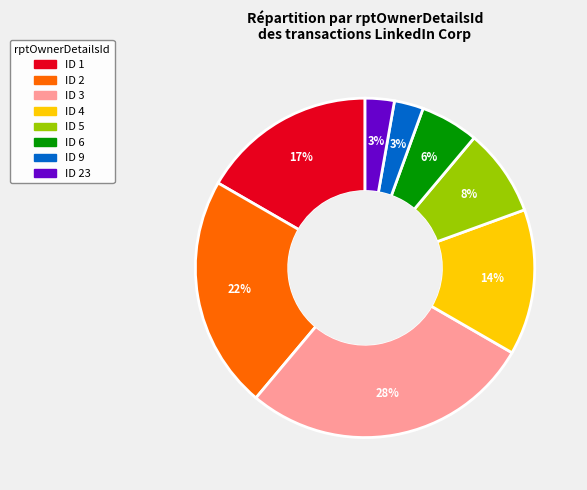

Between ID 6 and ID 2, which is larger?

ID 2